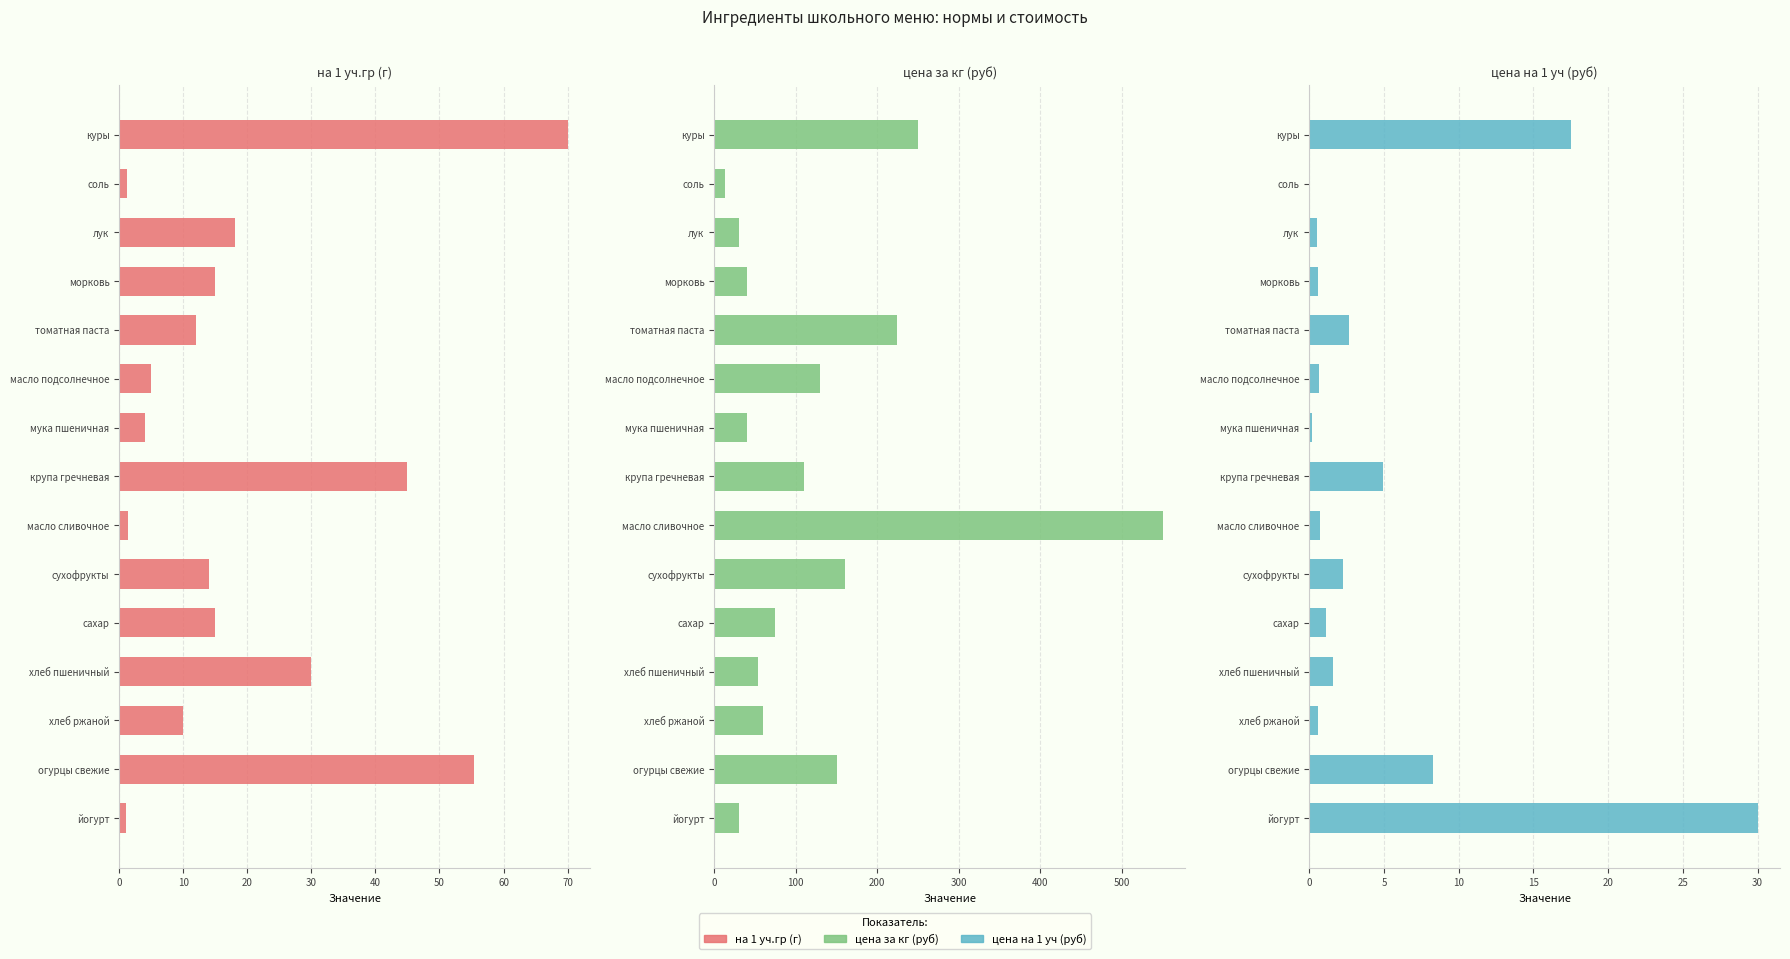

Which series has the widest spread of values?

цена за кг (руб)